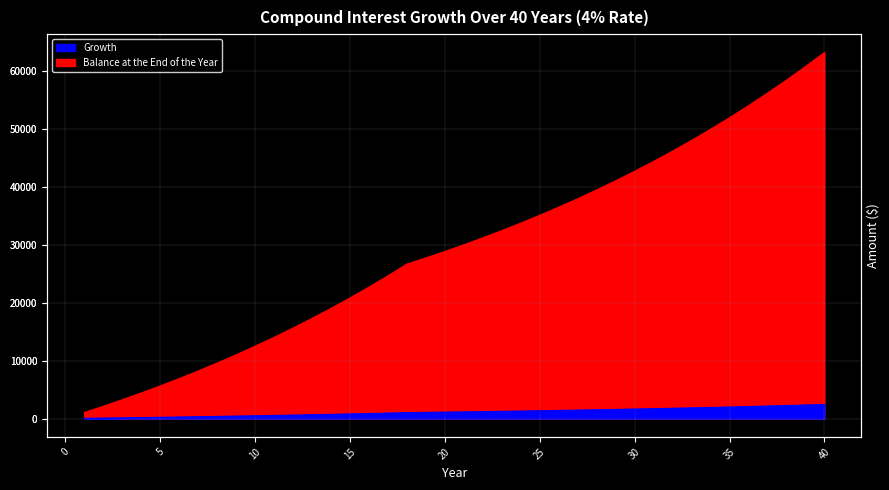

What is the sum of all Growth values?

45216.0